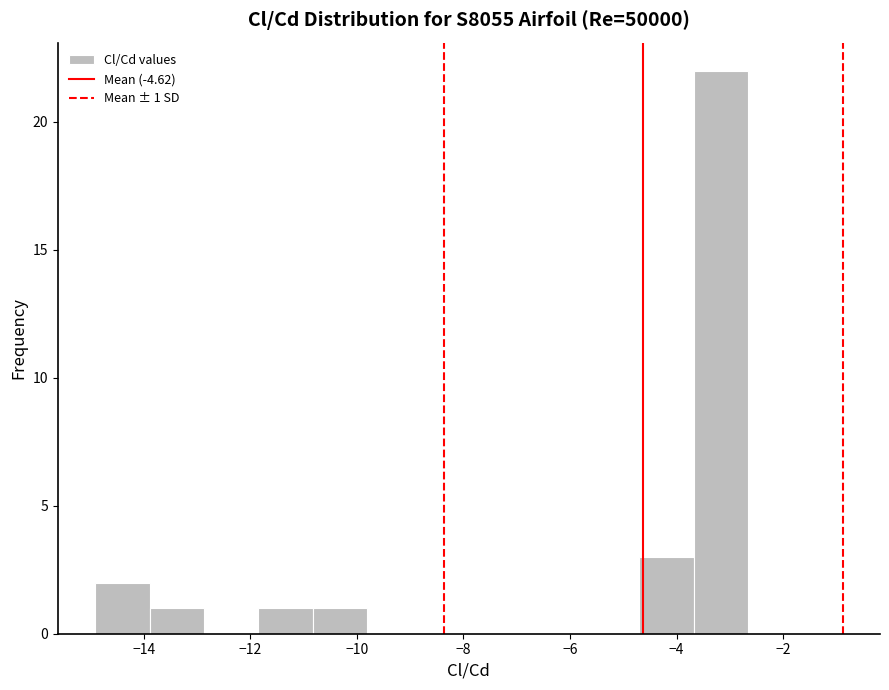

Which range on the x-axis has the tallest bar?

-3.6 to -2.6